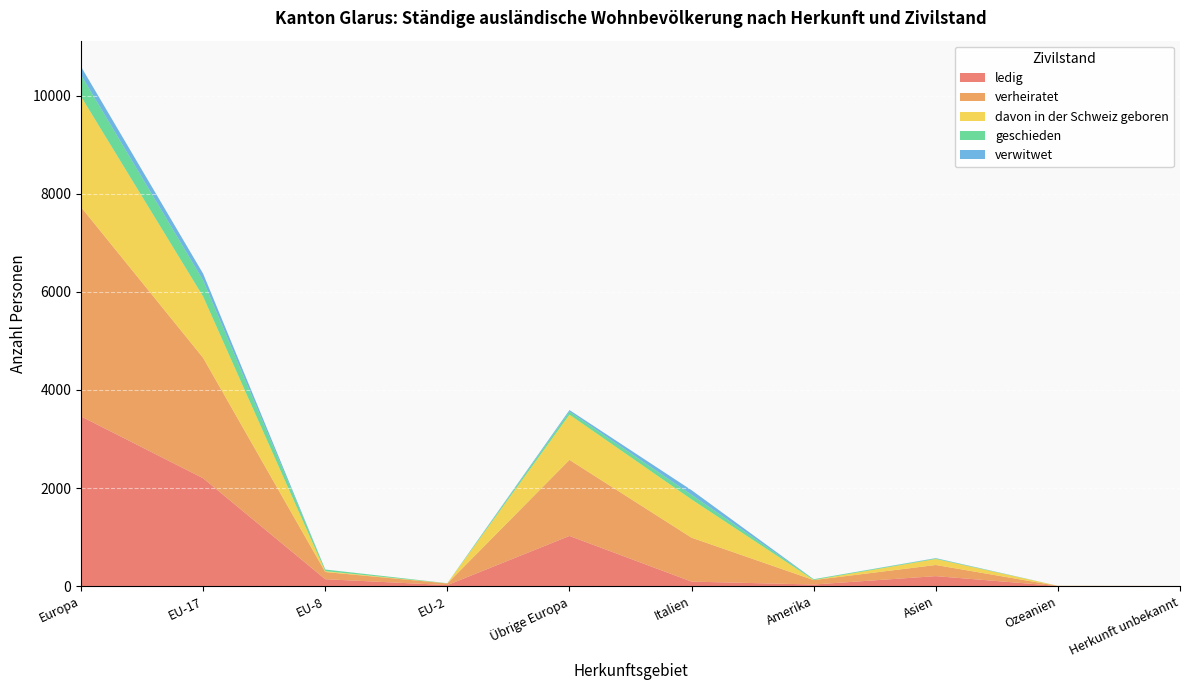

Reading left to right, extract all data points from this chart.

ledig: Europa=3461	EU-17=2200	EU-8=140	EU-2=20	Übrige Europa=1023	Italien=91	Amerika=32	Asien=203	Ozeanien=2	Herkunft unbekannt=1
verheiratet: Europa=4269	EU-17=2455	EU-8=147	EU-2=33	Übrige Europa=1551	Italien=896	Amerika=90	Asien=227	Ozeanien=2	Herkunft unbekannt=1
davon in der Schweiz geboren: Europa=2256	EU-17=1250	EU-8=17	EU-2=2	Übrige Europa=923	Italien=780	Amerika=2	Asien=122	Ozeanien=2	Herkunft unbekannt=0
geschieden: Europa=438	EU-17=330	EU-8=33	EU-2=3	Übrige Europa=63	Italien=95	Amerika=15	Asien=12	Ozeanien=0	Herkunft unbekannt=0
verwitwet: Europa=171	EU-17=137	EU-8=1	EU-2=0	Übrige Europa=30	Italien=94	Amerika=1	Asien=6	Ozeanien=0	Herkunft unbekannt=0